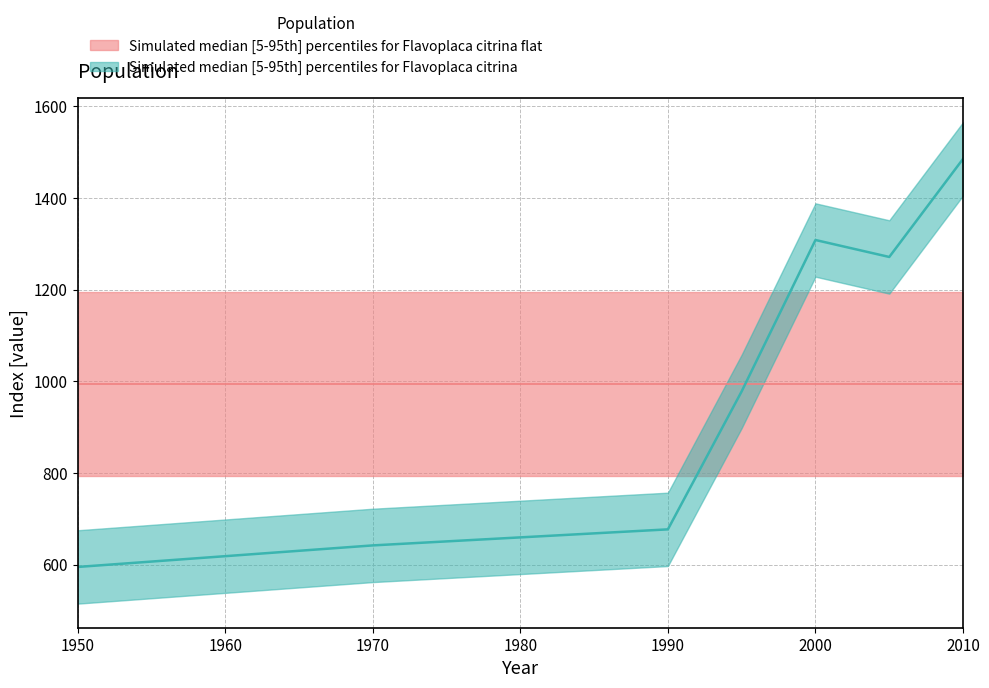

How many points are higher than both their immediate neighbors (excluding endpoints)?

1